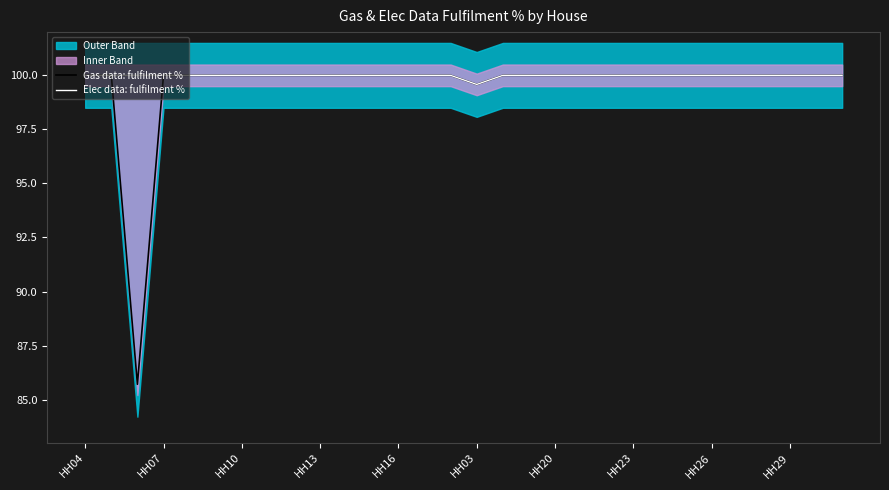

True or false: Gas data: fulfilment % and Elec data: fulfilment % cross at least once.

False